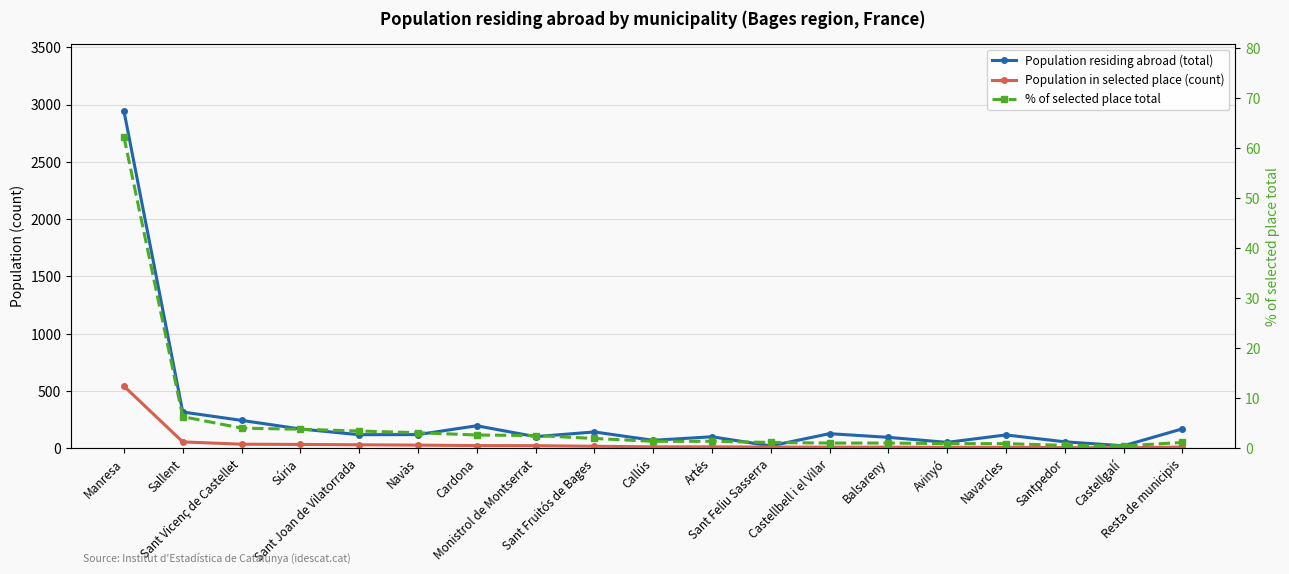

Reading left to right, transcribe all the data shown in this chart.

Population residing abroad (total): Manresa=2944.0	Sallent=316.0	Sant Vicenç de Castellet=243.0	Súria=168.0	Sant Joan de Vilatorrada=118.0	Navàs=119.0	Cardona=196.0	Monistrol de Montserrat=101.0	Sant Fruitós de Bages=142.0	Callús=69.0	Artés=100.0	Sant Feliu Sasserra=20.0	Castellbell i el Vilar=127.0	Balsareny=95.0	Avinyó=51.0	Navarcles=116.0	Santpedor=56.0	Castellgalí=21.0	Resta de municipis=169.0
Population in selected place (count): Manresa=542.0	Sallent=55.0	Sant Vicenç de Castellet=35.0	Súria=33.0	Sant Joan de Vilatorrada=30.0	Navàs=27.0	Cardona=23.0	Monistrol de Montserrat=22.0	Sant Fruitós de Bages=17.0	Callús=12.0	Artés=12.0	Sant Feliu Sasserra=10.0	Castellbell i el Vilar=9.0	Balsareny=9.0	Avinyó=8.0	Navarcles=8.0	Santpedor=5.0	Castellgalí=4.0	Resta de municipis=10.0
% of selected place total: Manresa=62.2	Sallent=6.3	Sant Vicenç de Castellet=4.0	Súria=3.8	Sant Joan de Vilatorrada=3.4	Navàs=3.1	Cardona=2.6	Monistrol de Montserrat=2.5	Sant Fruitós de Bages=1.9	Callús=1.4	Artés=1.4	Sant Feliu Sasserra=1.1	Castellbell i el Vilar=1.0	Balsareny=1.0	Avinyó=0.9	Navarcles=0.9	Santpedor=0.6	Castellgalí=0.5	Resta de municipis=1.1